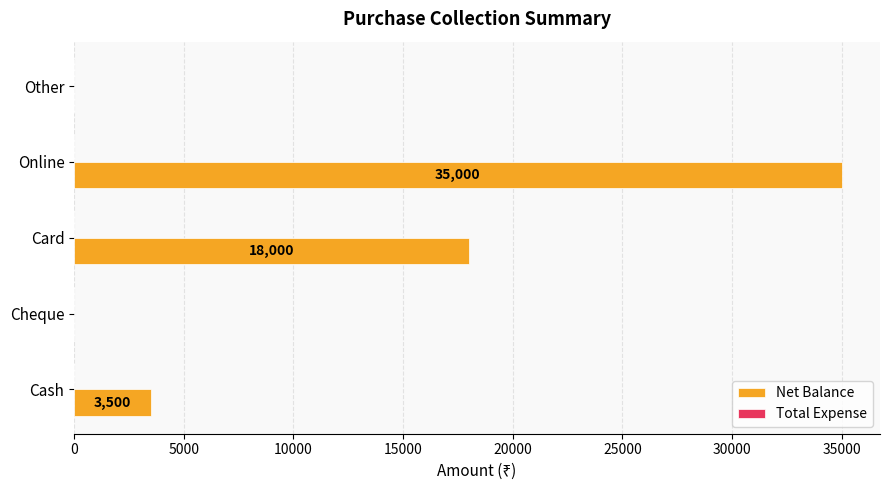

What value does the data have at Online, to the nearest 100?

35000